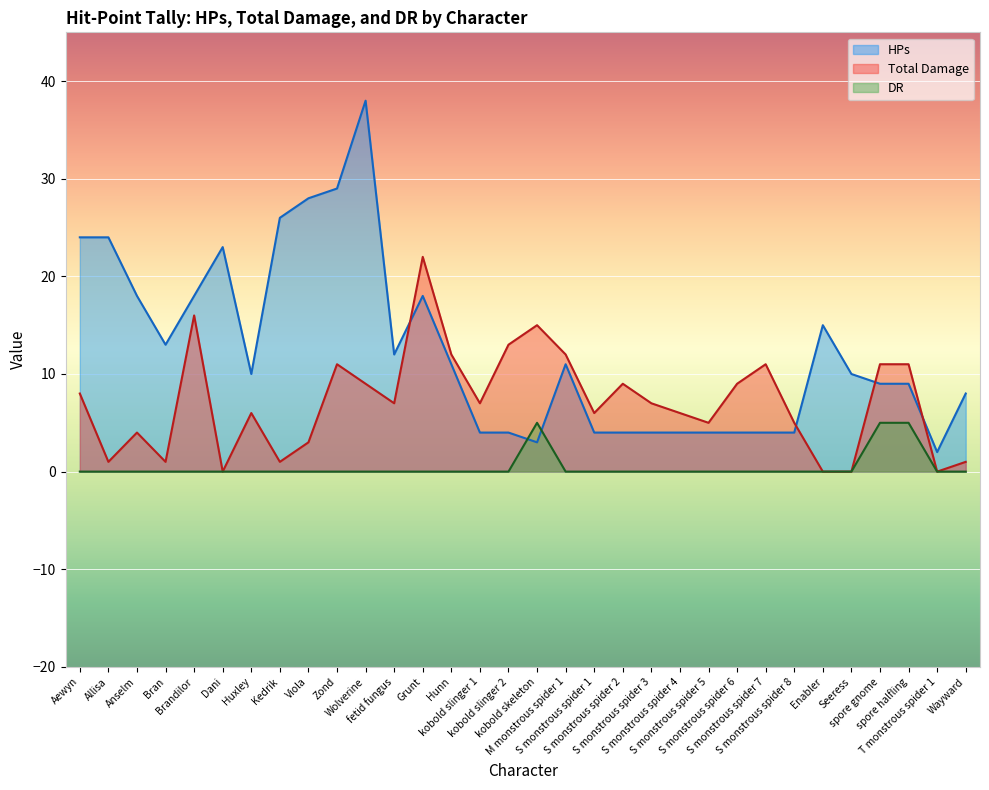

How many positive values does the Total Damage series have?

28